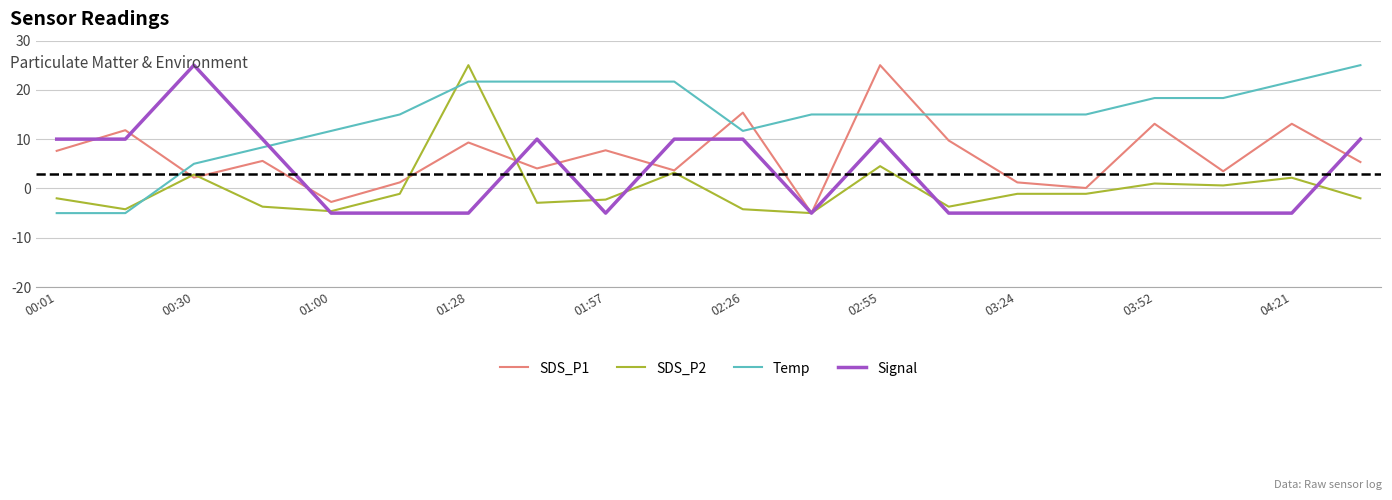

Count the number of data series in this chart.

4